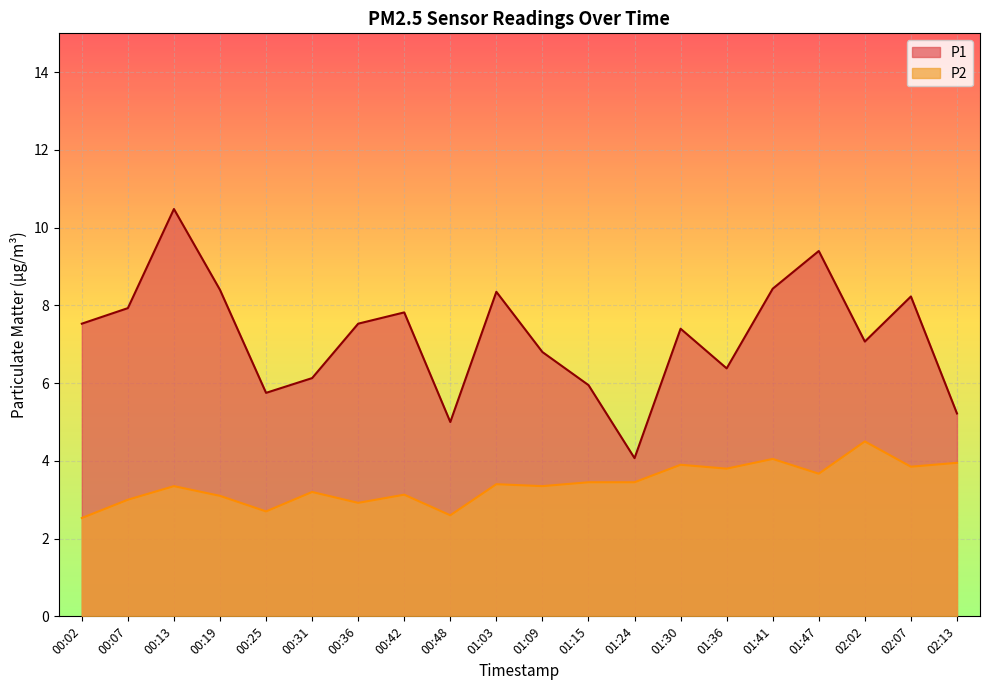

What is the label of the 20th point from the right?

00:02